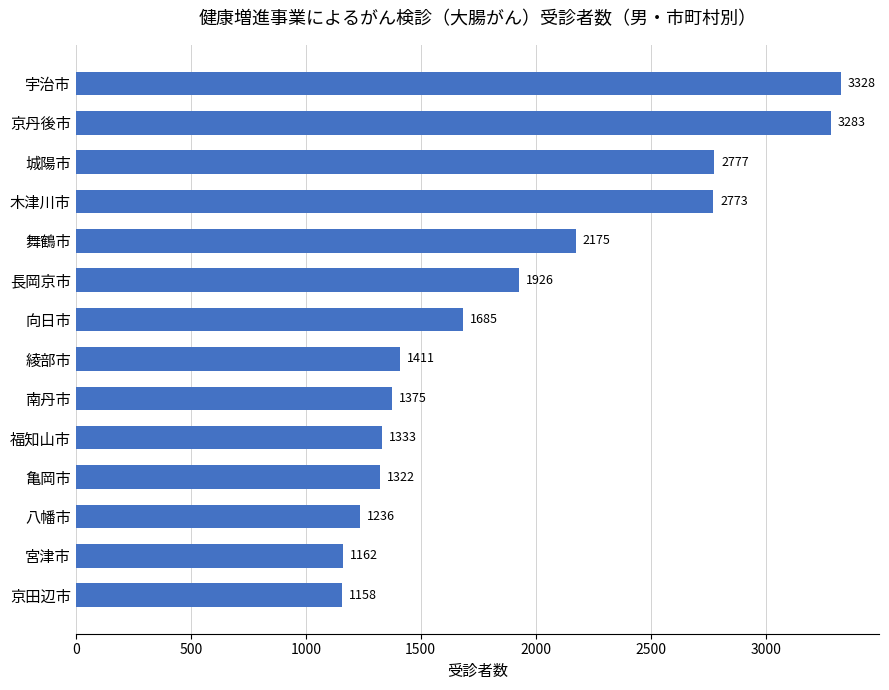

Approximately how many times larger is the value at 綾部市 compared to 城陽市?

0.5